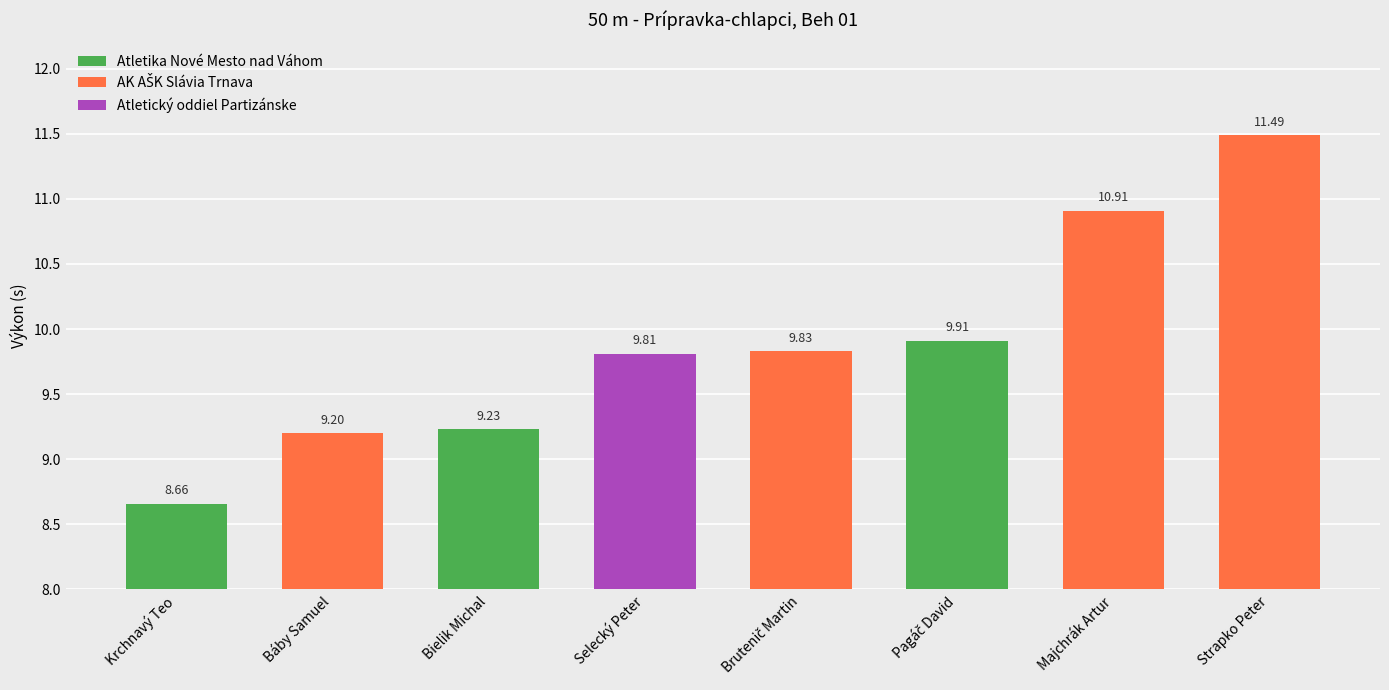

What is the difference between the maximum and minimum values?

2.8